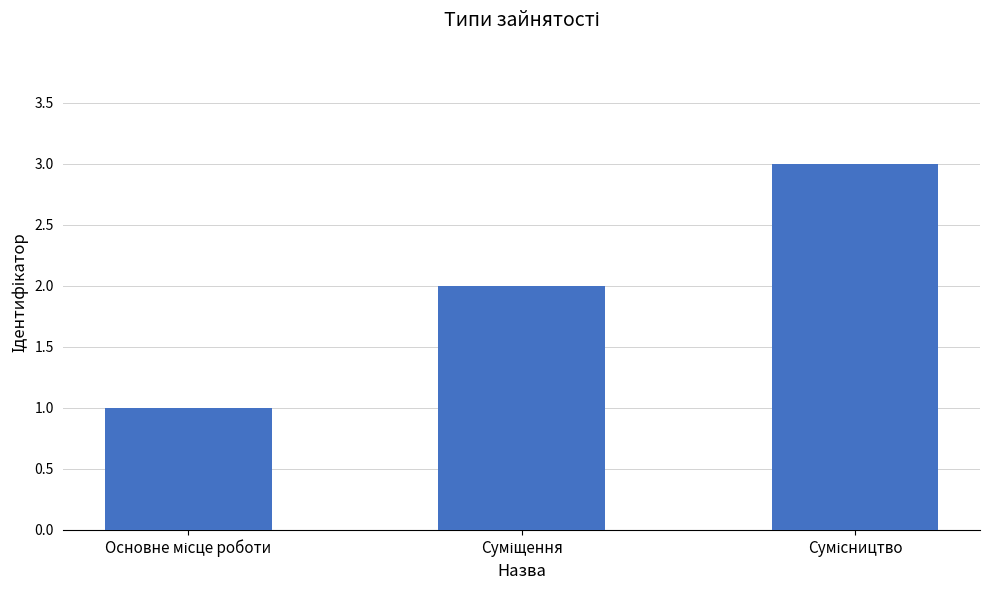

What is the sum of all values?

6